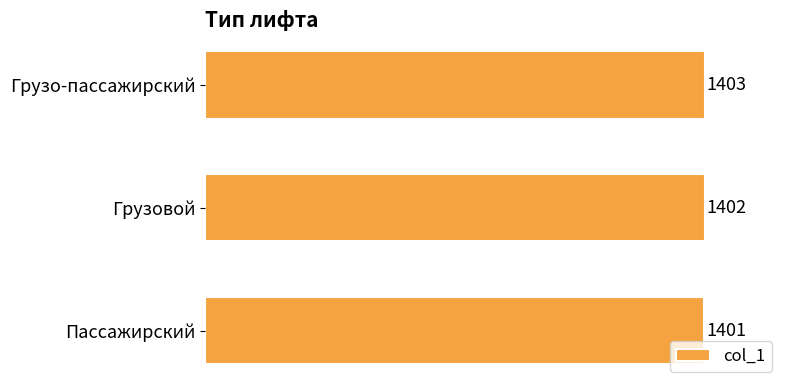

Count the values in the range 1401 to 1403.

3